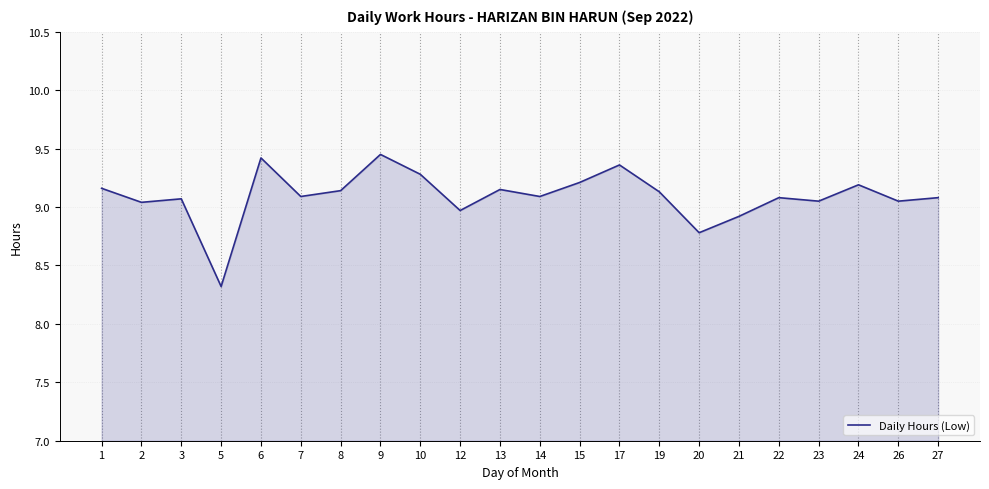

What is the change in value from 8 to 22?

-0.1